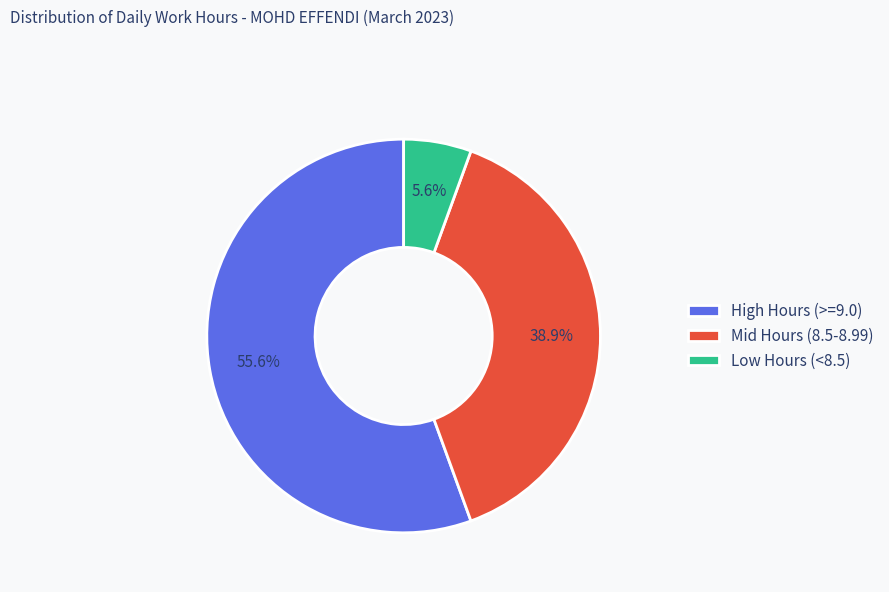

What portion of the pie excludes Low Hours (<8.5)?

94.4%